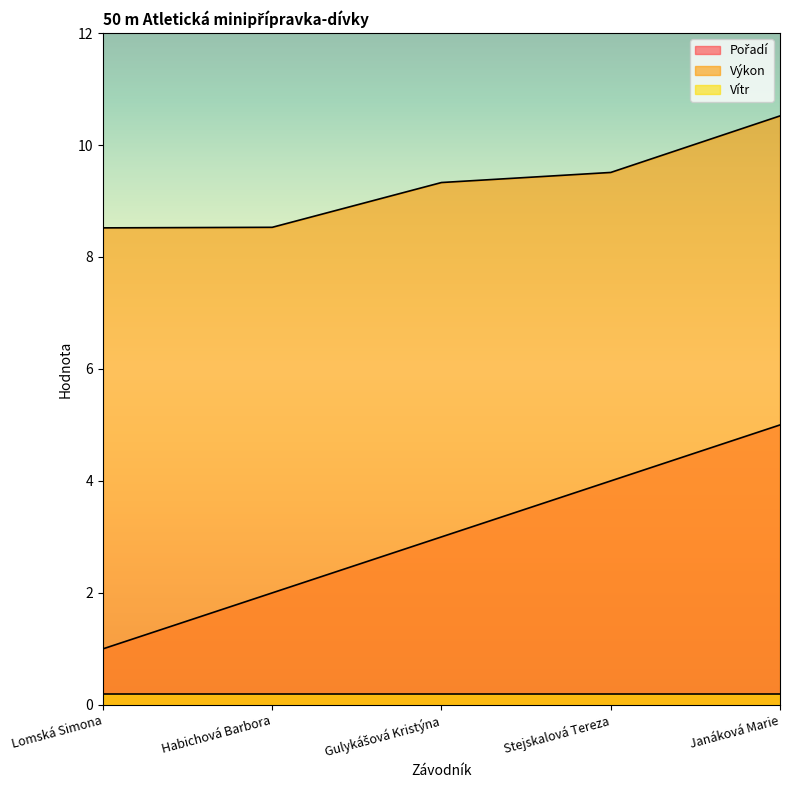

What is the label of the 2nd point from the right?

Stejskalová Tereza